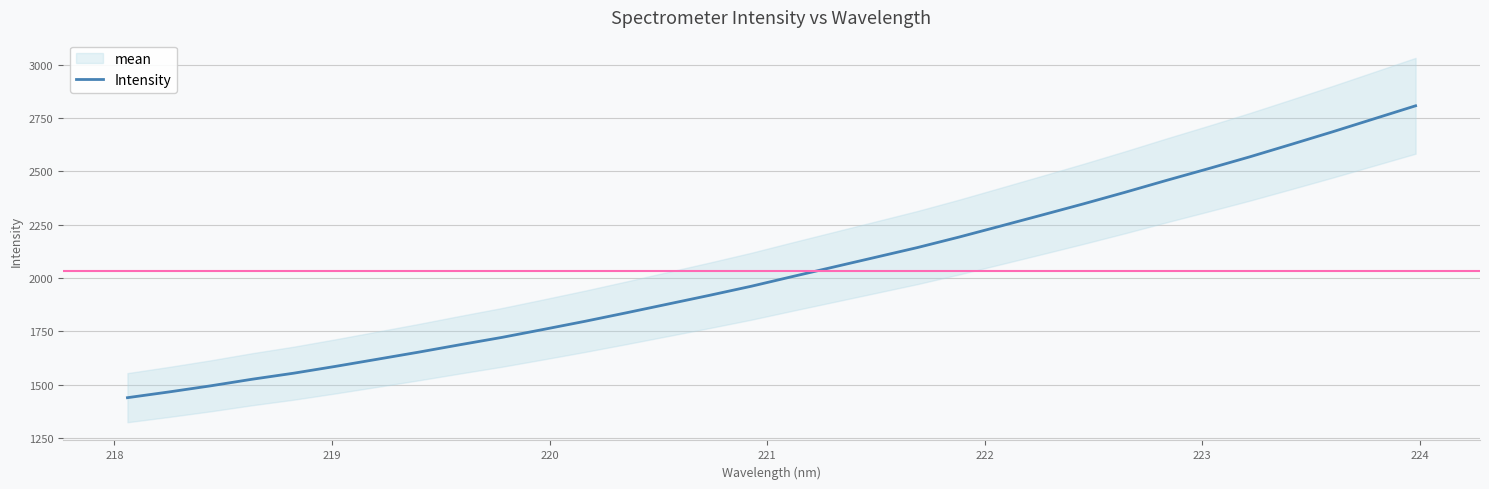

What is the highest value of the Intensity series?

2807.3